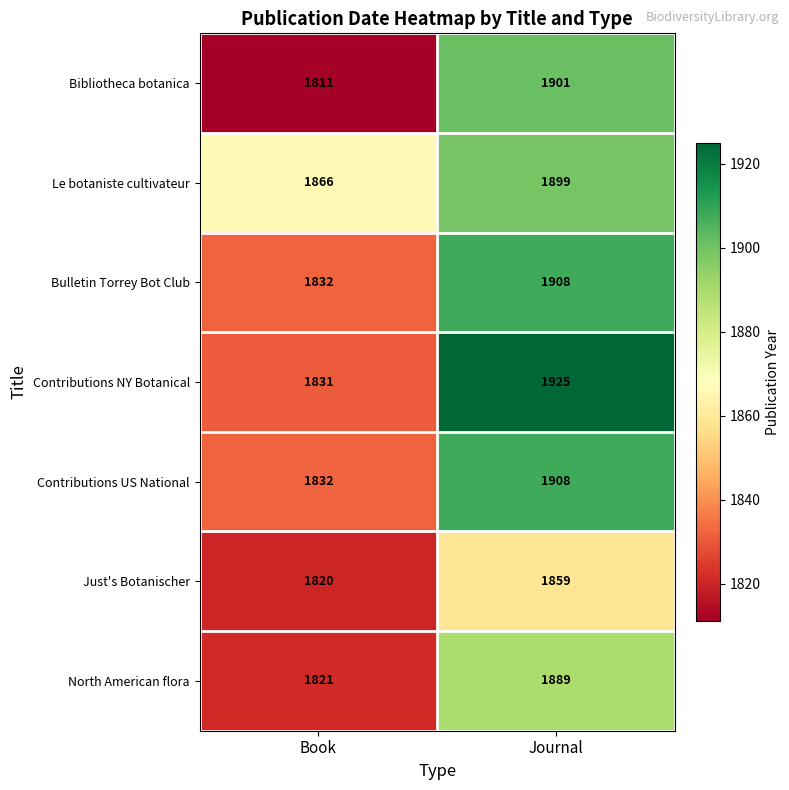

List the labels in order of Contributions US National value, smallest first.

Book, Journal